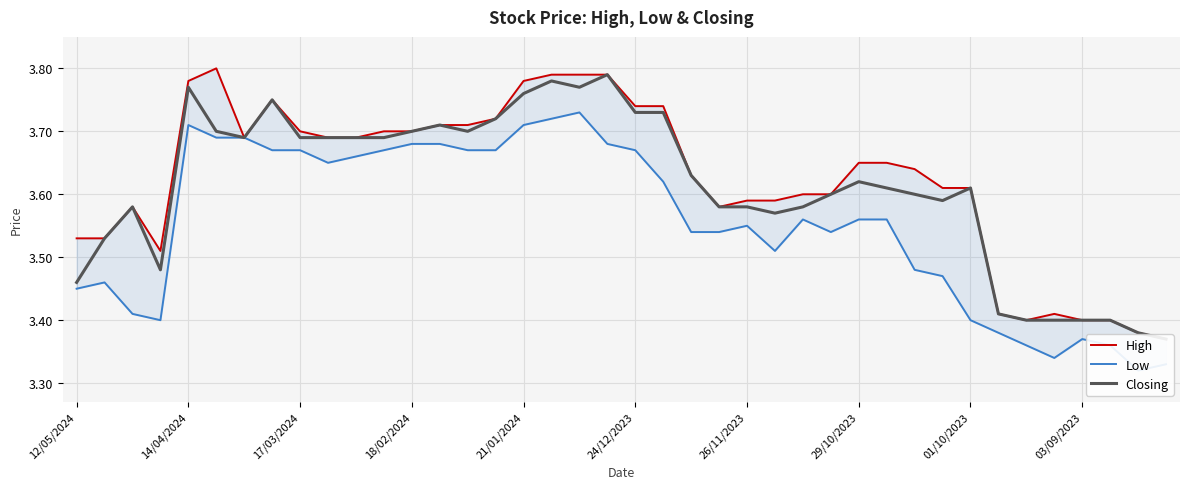

True or false: Low and Closing cross at least once.

False